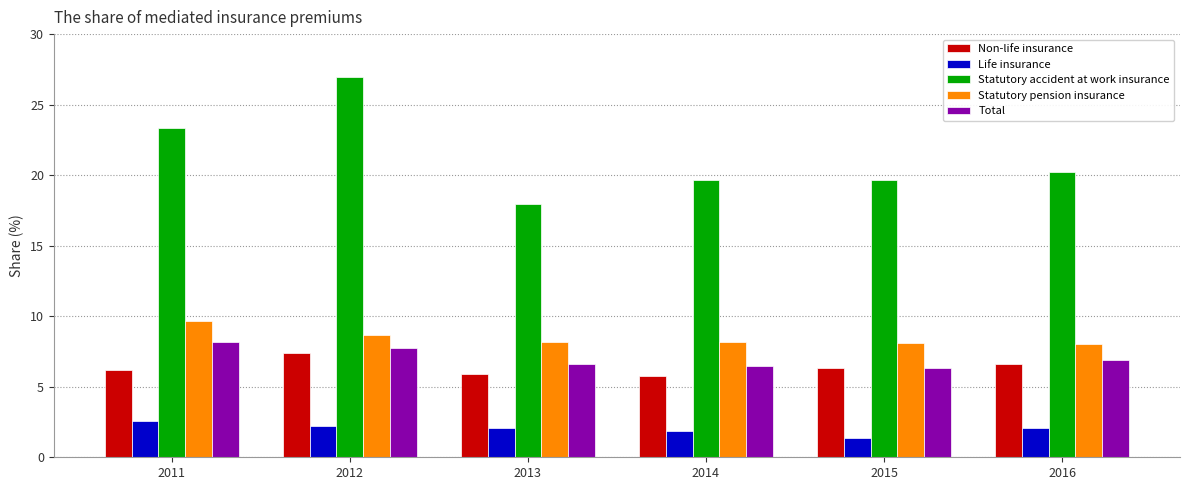

What is the value of the Non-life insurance bar at the 2nd from the left?

7.4